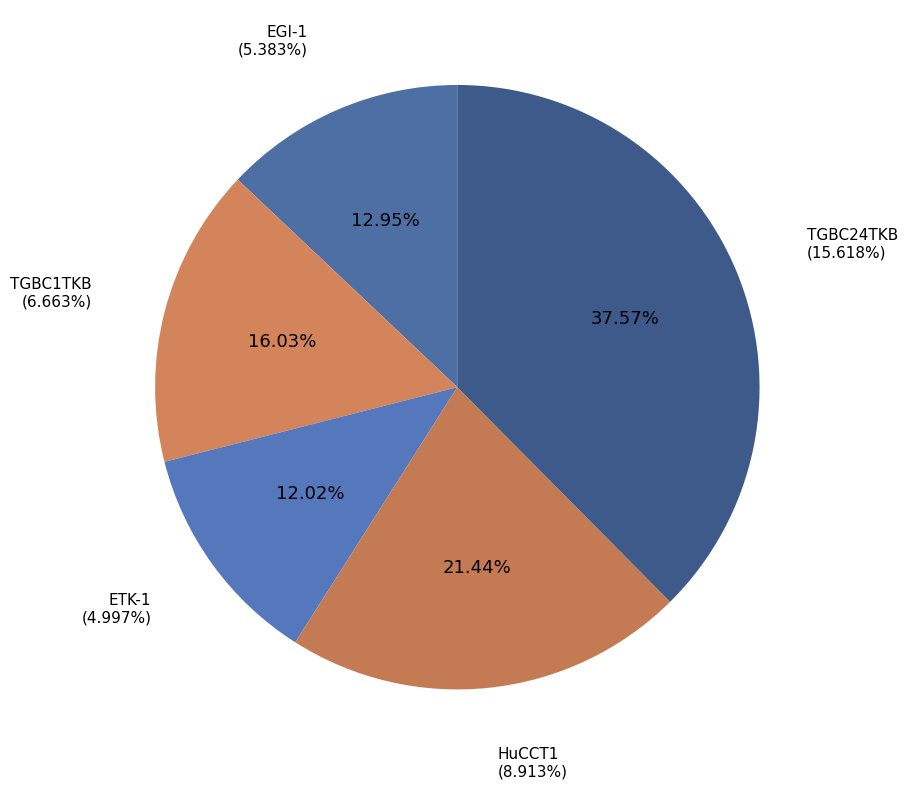

To the nearest percent, what is the combined percentage of TGBC24TKB and ETK-1?

50%